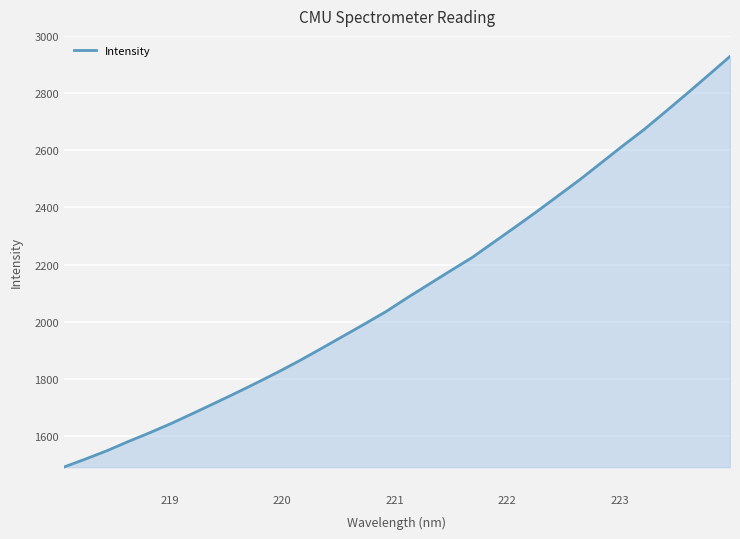

What is the difference between the maximum and minimum values?

1437.4